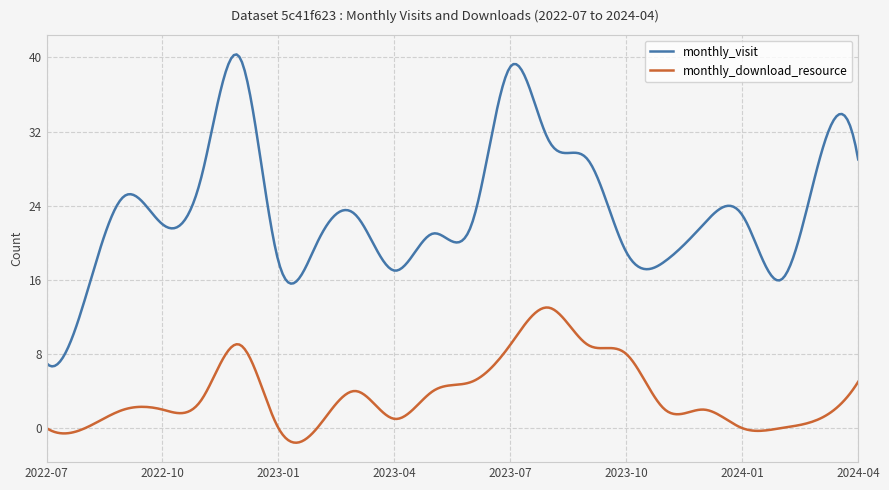

What is the difference between the maximum and minimum values in the monthly_download_resource series?

14.6